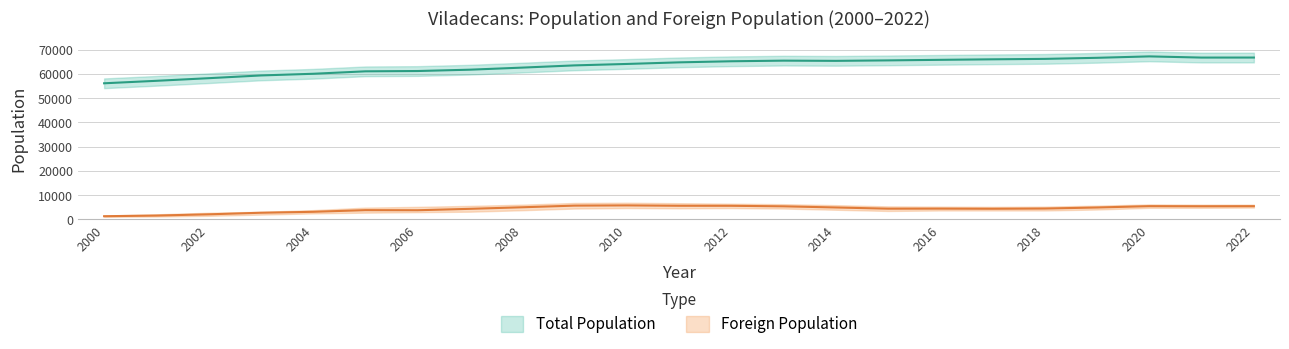

List the series in order of their peak value, highest first.

Total Population, Foreign population (Total)